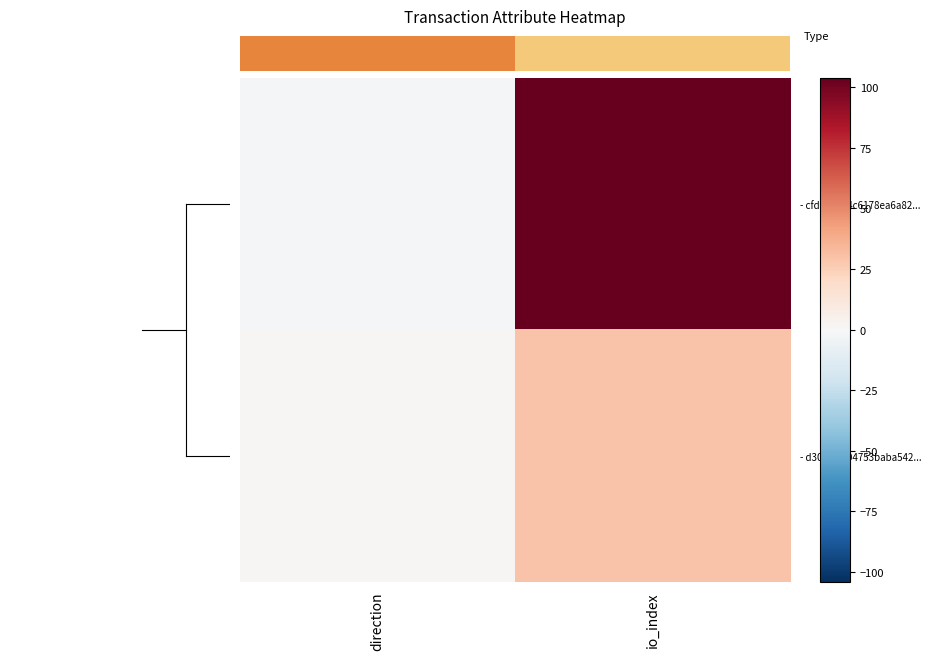

Is it true that - d30cf57404753baba542... equals 54 at io_index?

False